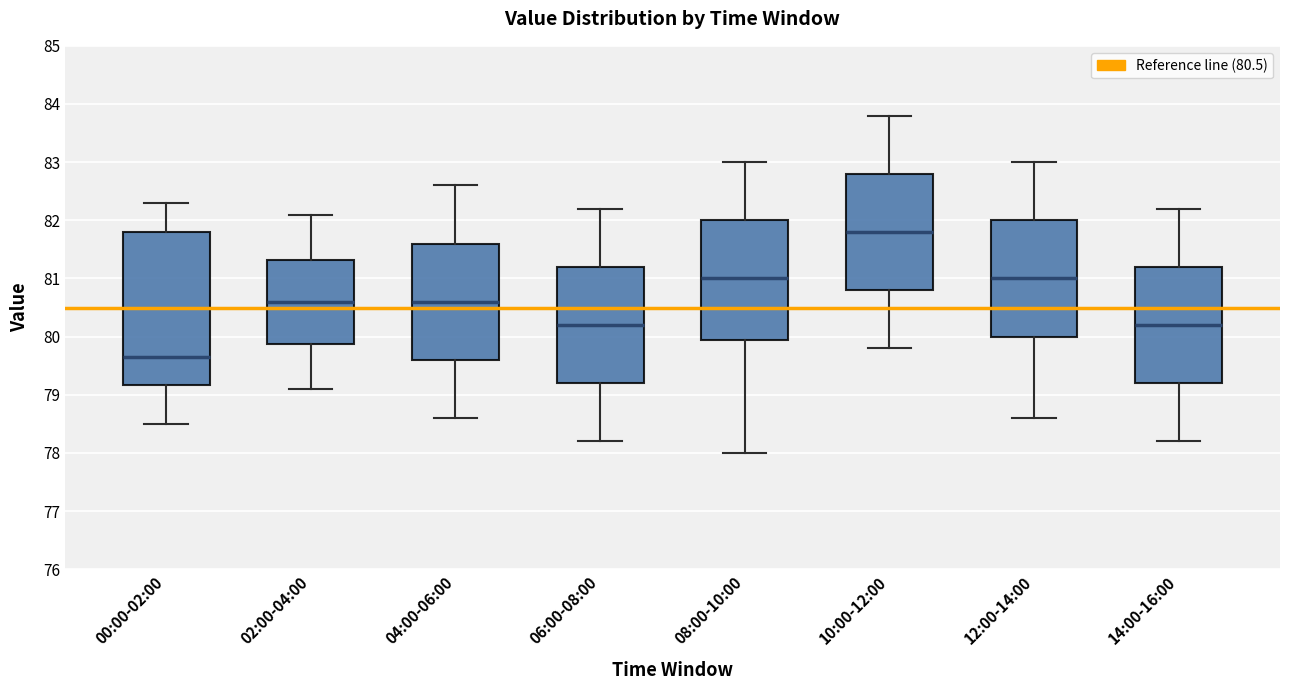

Where does the upper whisker of the box for 10:00-12:00 end on the y-axis? The values are not printed on the chart, so give them approximately, as read against the axis.

83.8